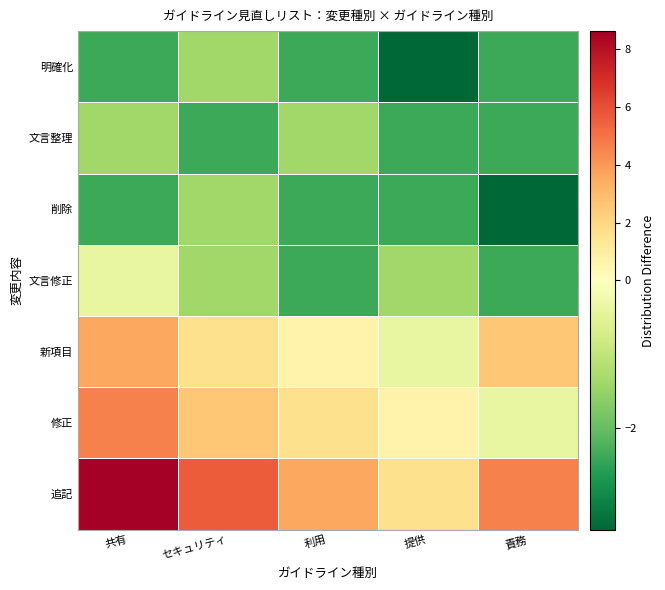

Rank the series at 共有 from lowest to highest value.

削除, 明確化, 文言整理, 文言修正, 新項目, 修正, 追記